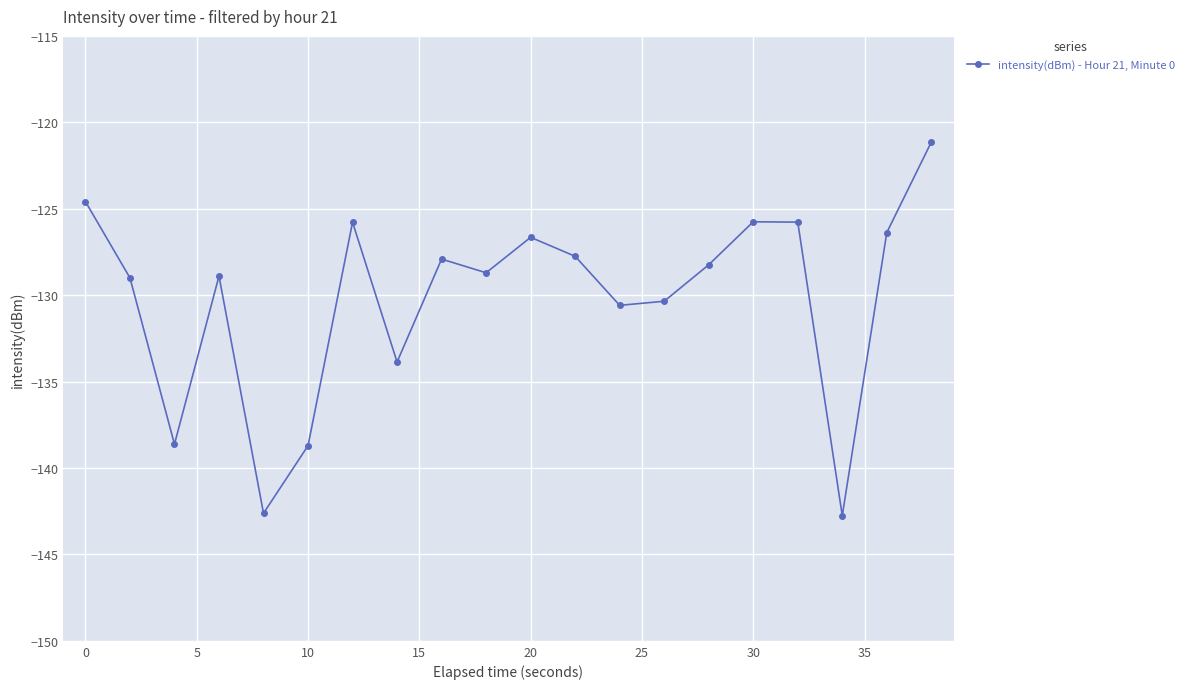

What is the average value?

-130.2